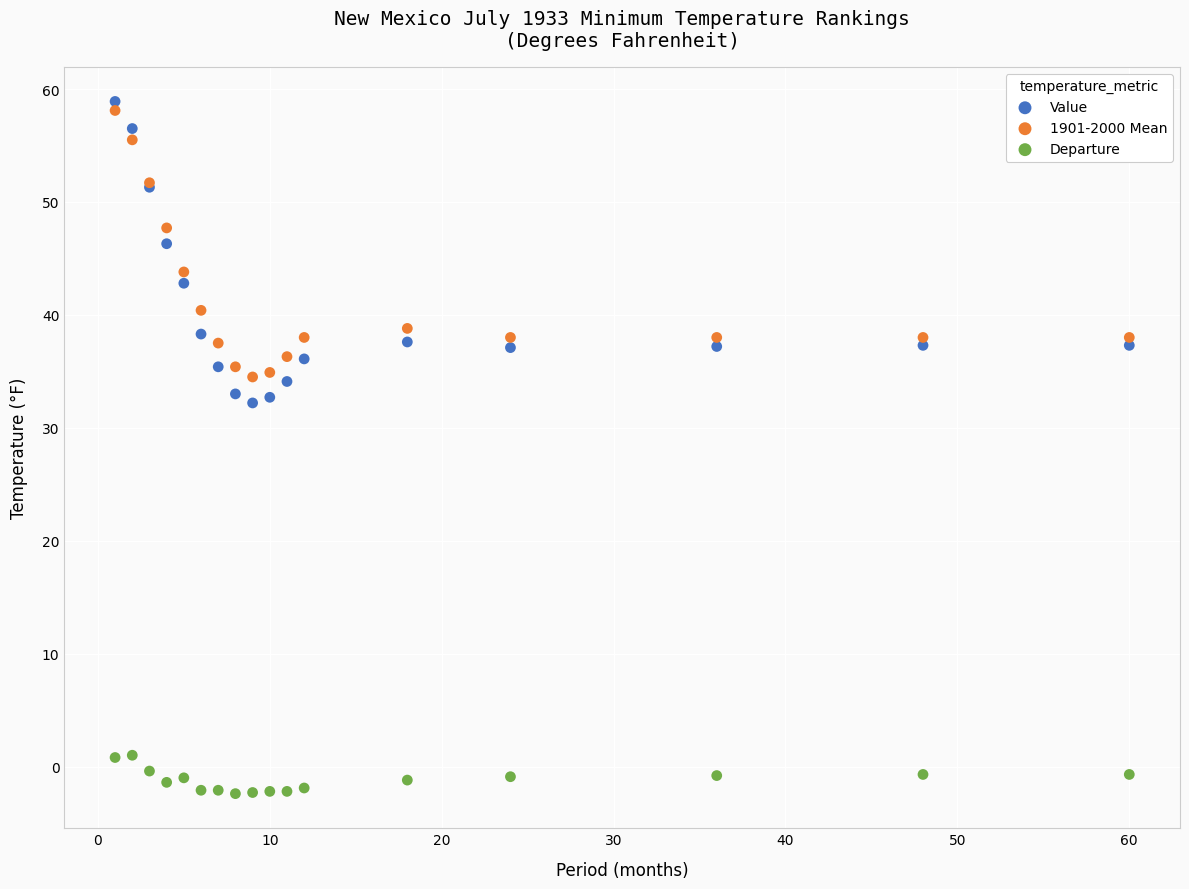

Which series has the largest Y range (max minus min)?

Value